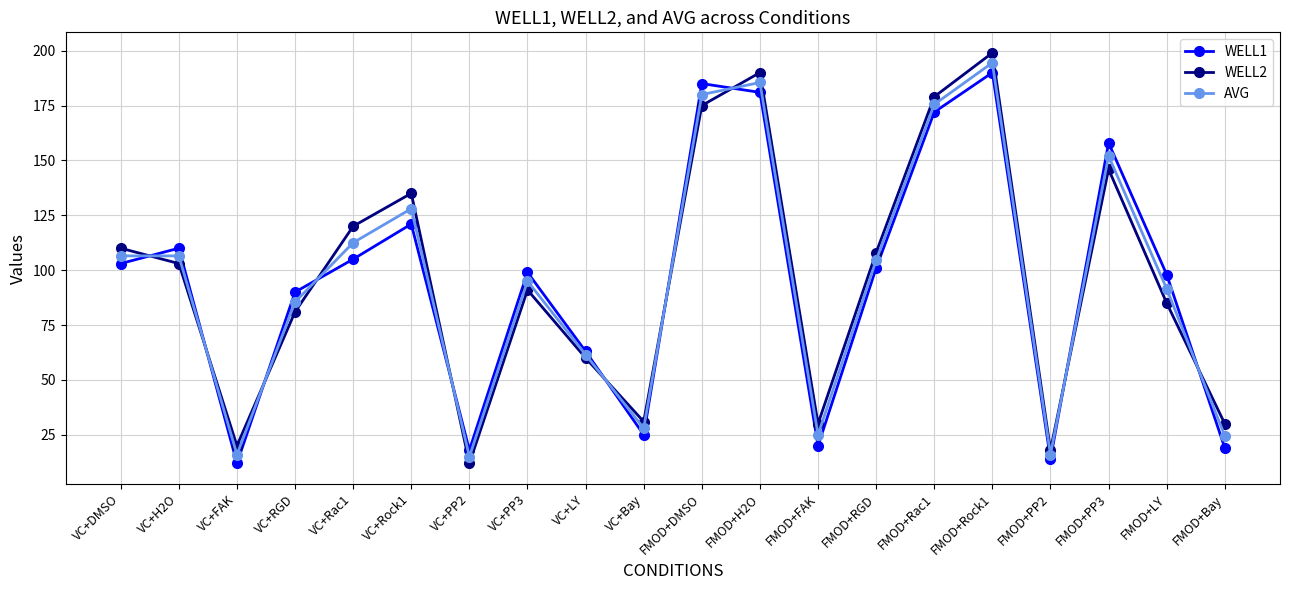

True or false: WELL2 and WELL1 cross at least once.

True